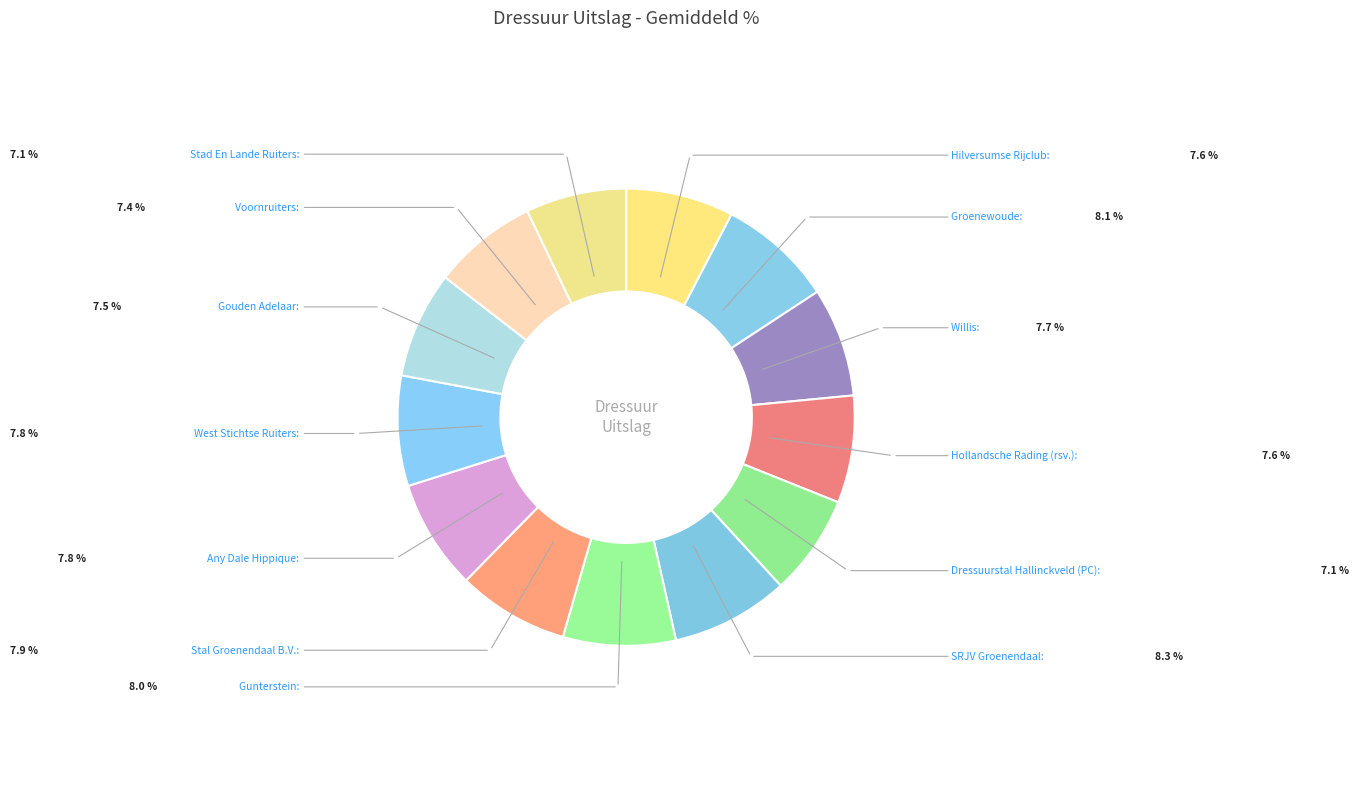

Which has a higher value, Gouden Adelaar or Groenewoude?

Groenewoude